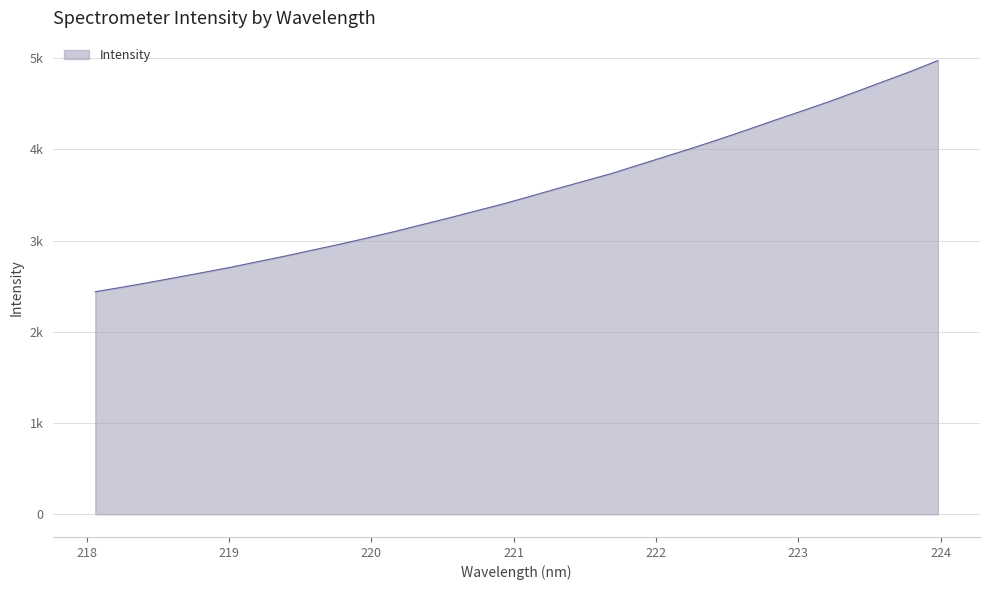

At which label is the value closest to 3706?

221.6902